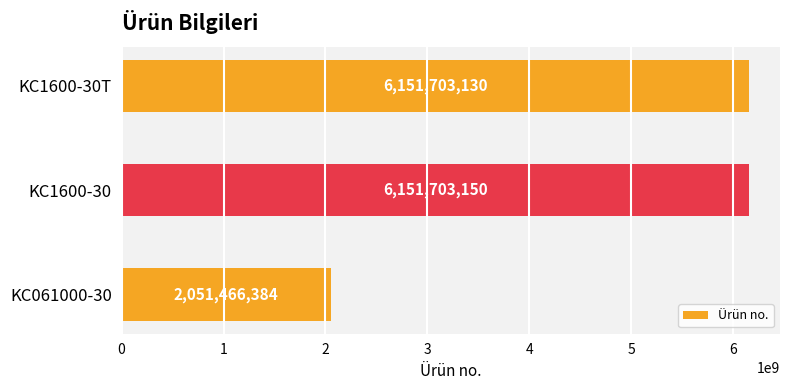

Approximately how many times larger is the value at KC1600-30T compared to KC061000-30?

3.0